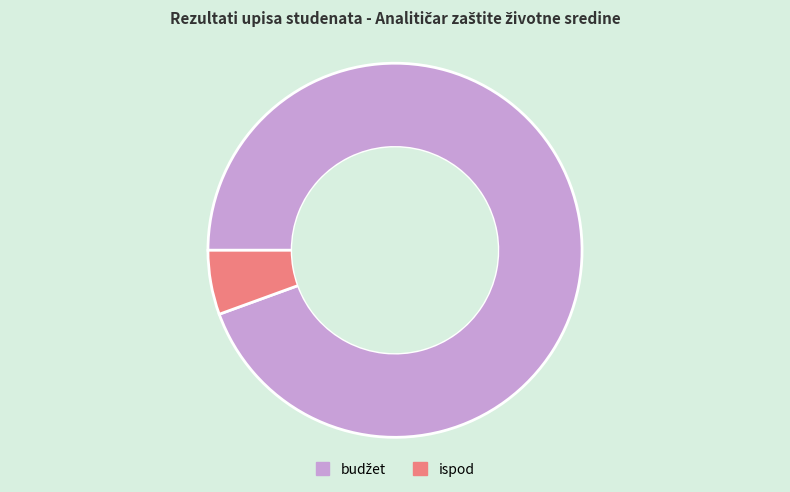

Is ispod the majority of the pie?

No